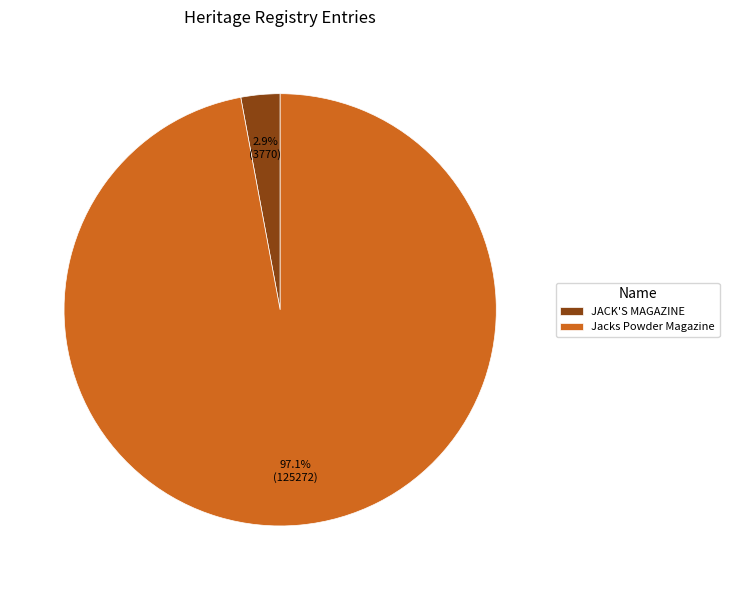

Do JACK'S MAGAZINE and Jacks Powder Magazine together represent more than half of the pie?

Yes